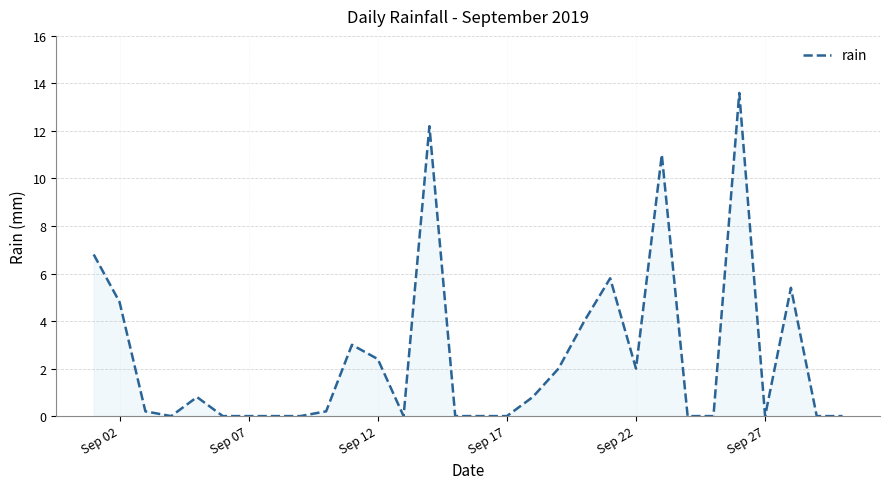

What is the greatest value displayed?

13.6